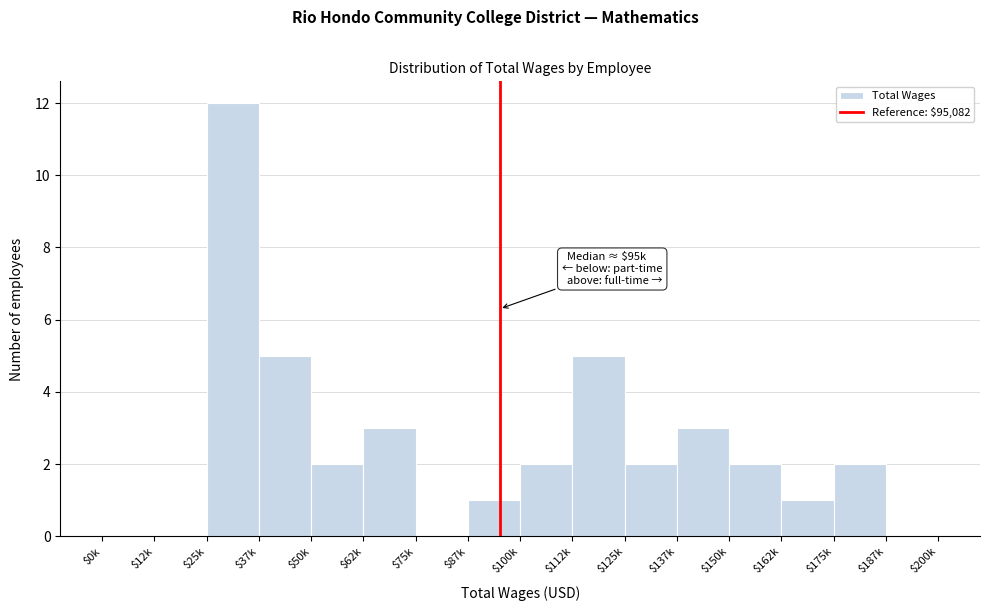

The chart shows a value of 5 at $112k. True or false?

True